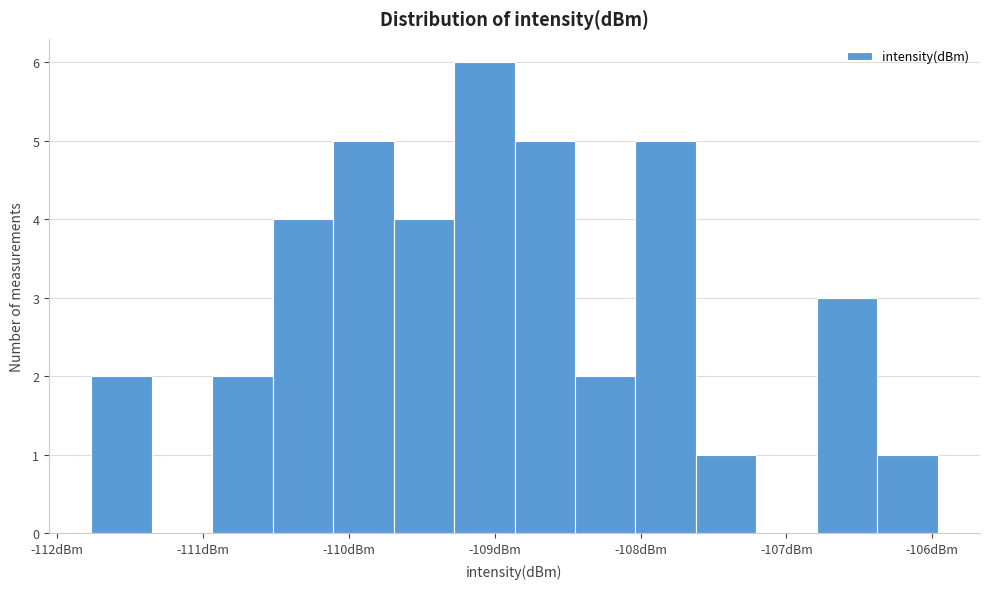

How tall is the bar that spans -106.4 to -106.0 on the x-axis? Neither the bar edges nor the heights are printed on the chart, so give them approximately, as read against the axes.

1